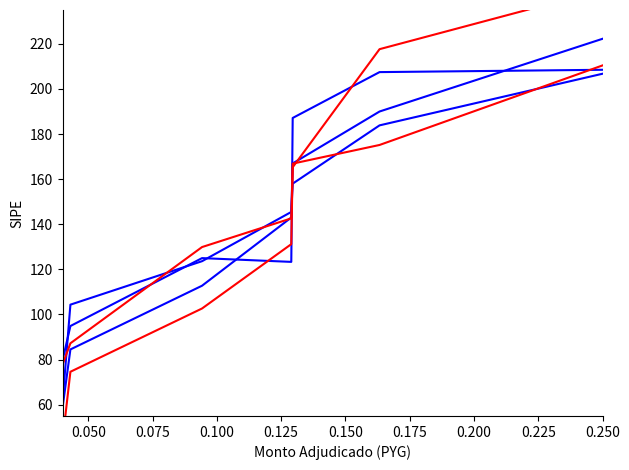

Between 0.100 and 0.125, which series saw the biggest shift?

Series Blue 2